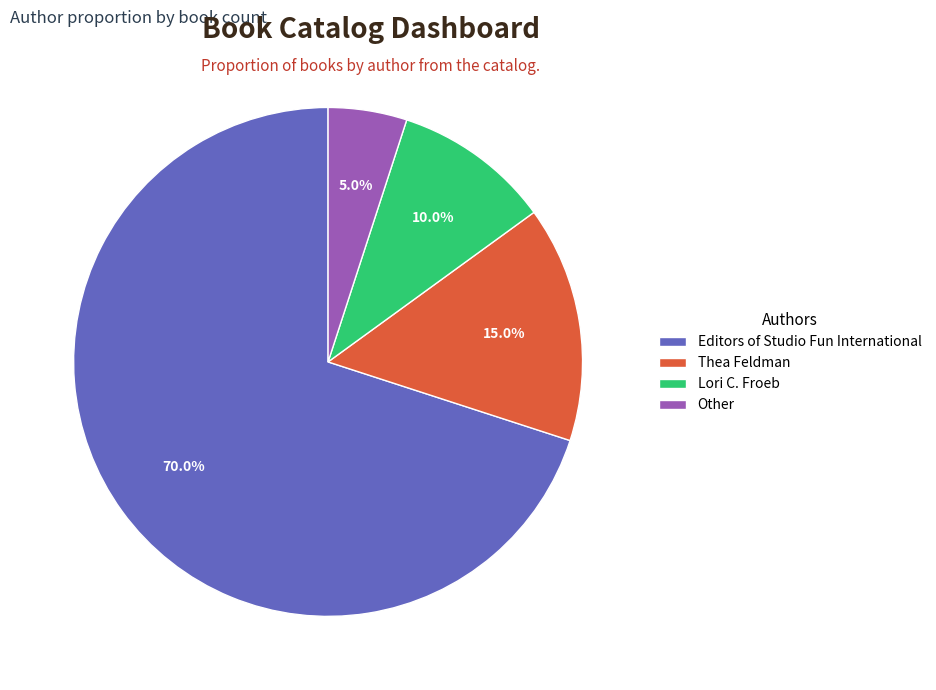

How many slices are in this pie chart?

4